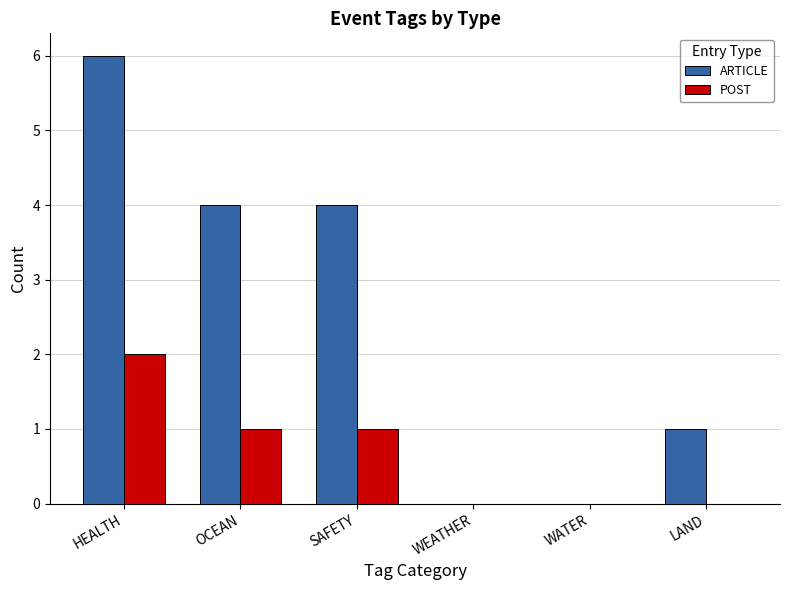

What is the sum of the POST values at WATER and SAFETY?

1